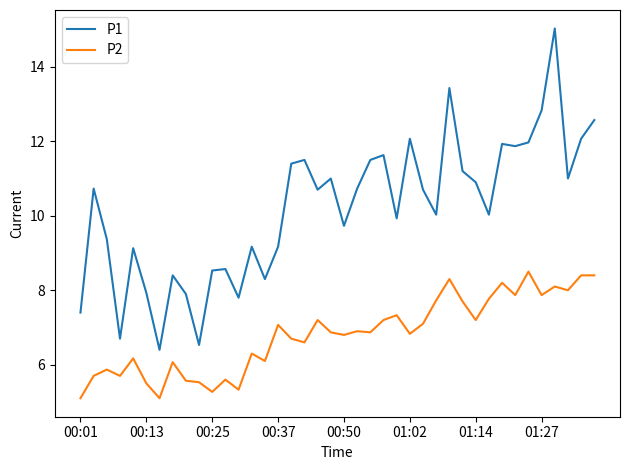

What is the minimum value shown in the chart?

5.1